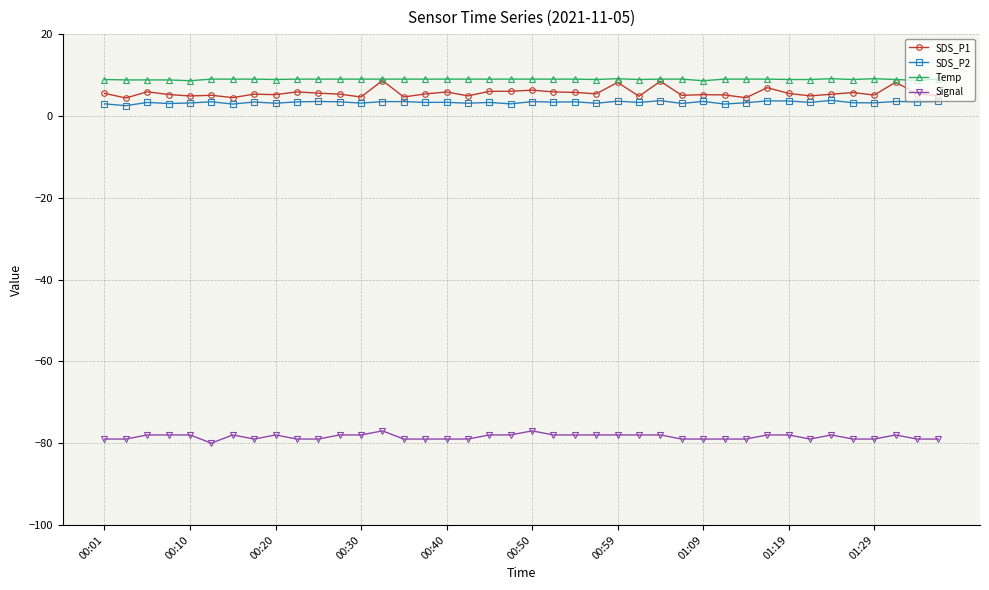

Does the chart have visible grid lines?

Yes